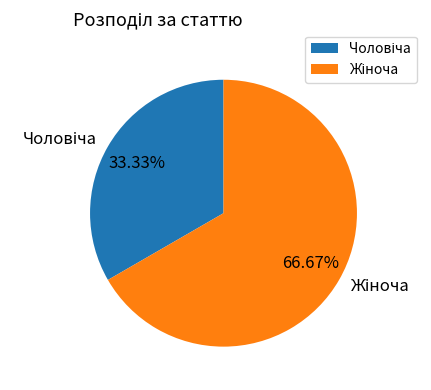

To the nearest percent, what portion does Жіноча represent?

67%